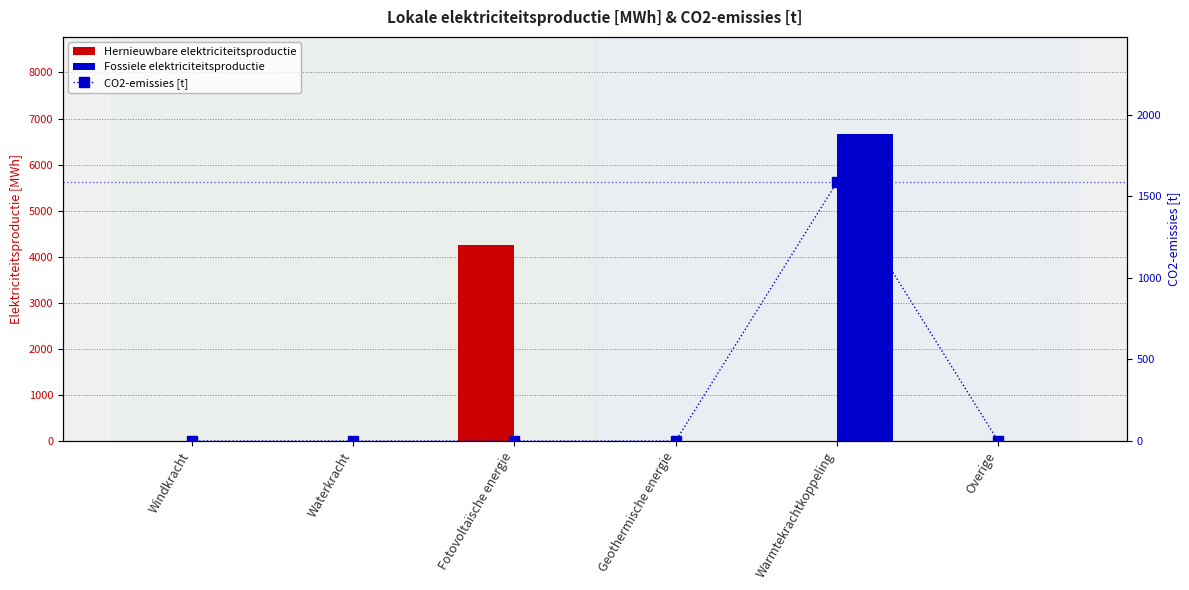

What are all the series names shown in the legend?

Hernieuwbare elektriciteitsproductie, Fossiele elektriciteitsproductie, CO2-emissies [t]